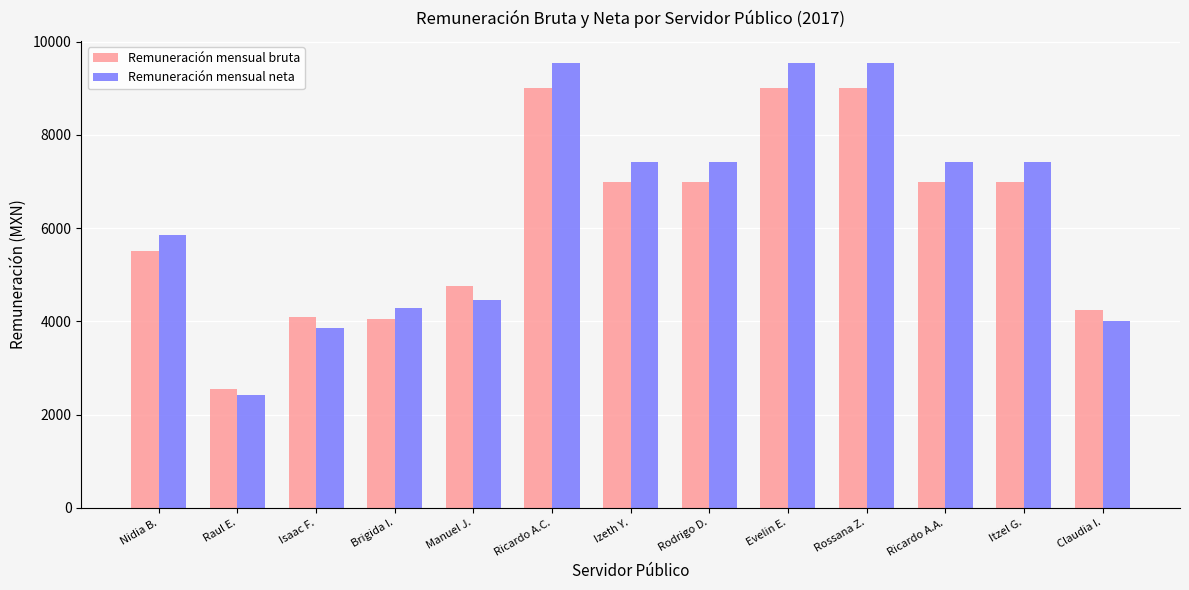

Reading right to left, extract all data points from this chart.

Remuneración mensual bruta: 4251.0	7000.0	7000.0	9000.0	9000.0	7000.0	7000.0	9000.0	4760.0	4046.8	4102.0	2557.0	5515.8
Remuneración mensual neta: 3999.3	7420.0	7420.0	9540.0	9540.0	7420.0	7420.0	9540.0	4453.0	4289.6	3861.7	2415.6	5846.8